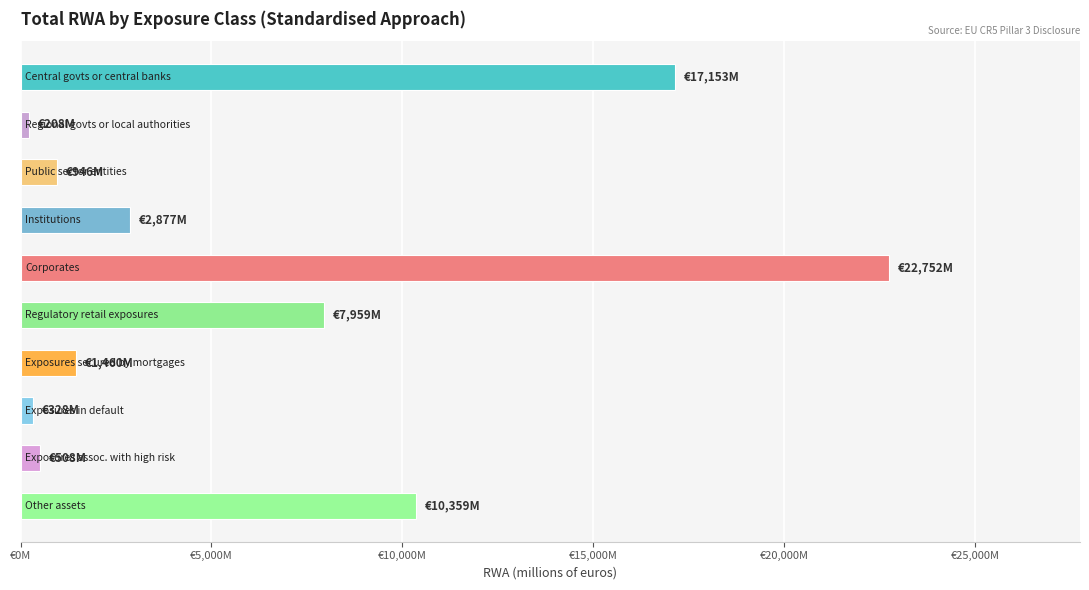

Does the chart contain any negative values?

No